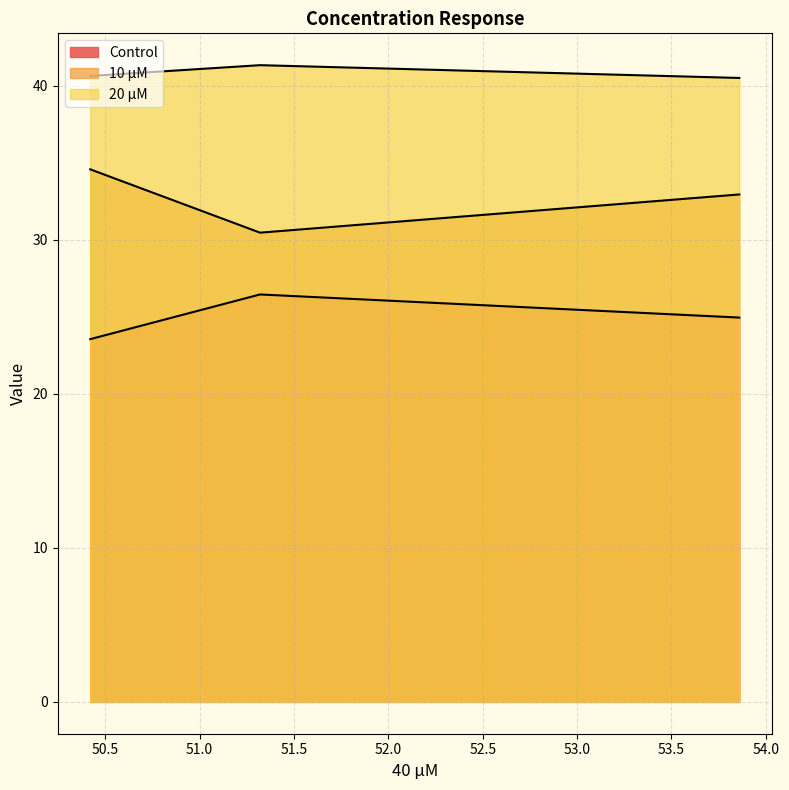

What is the total value across all series at 53.86?

98.4